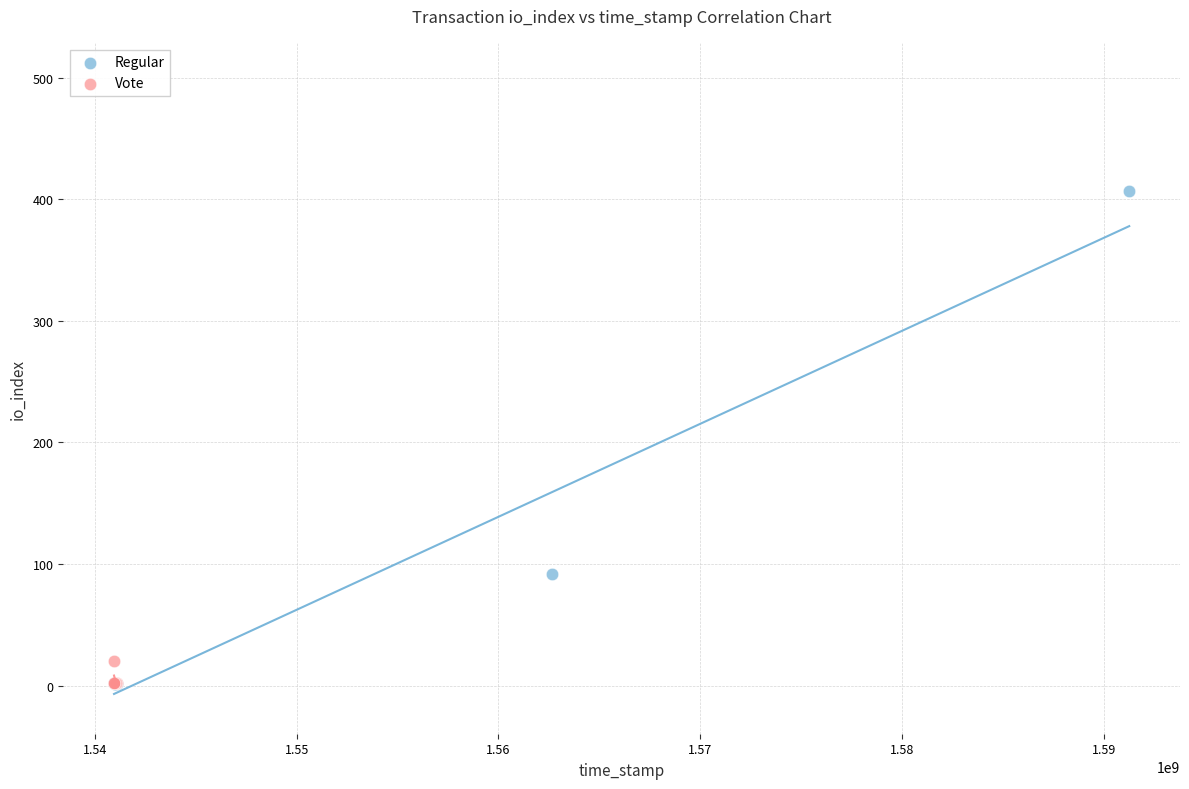

Which series has the widest spread of Y values?

Regular